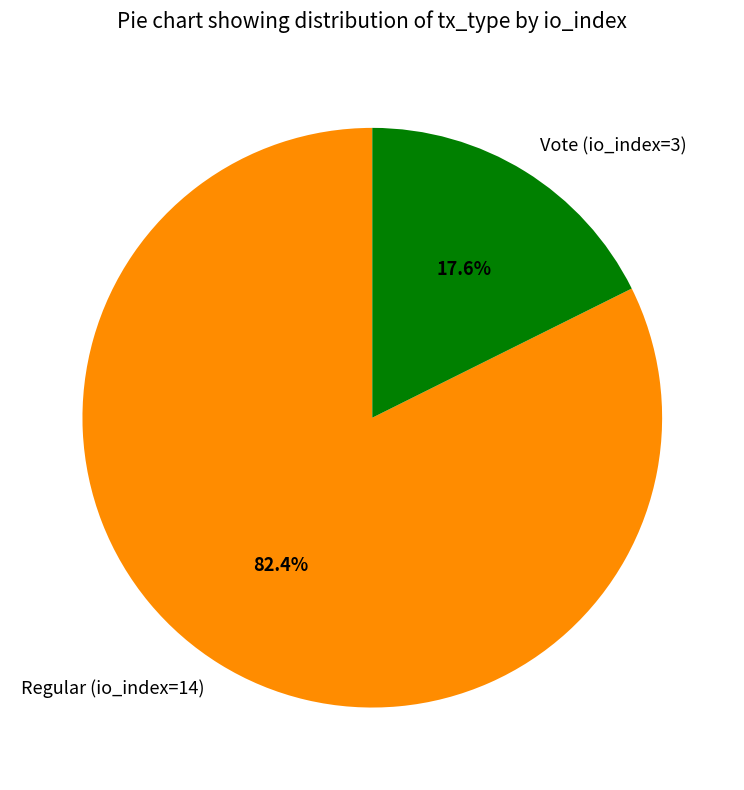

To the nearest percent, what portion does Vote (io_index=3) represent?

18%